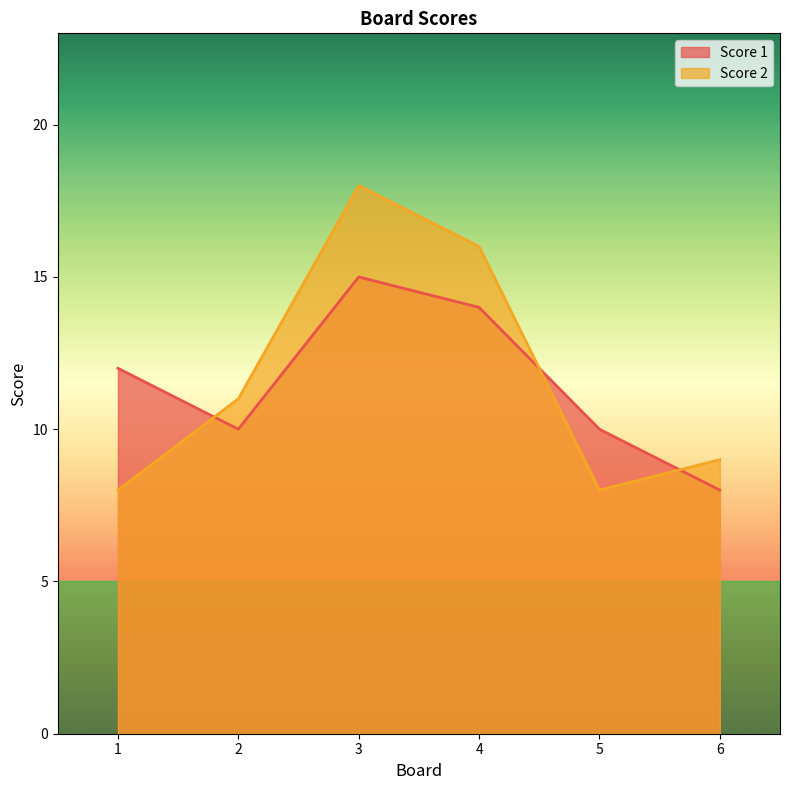

At how many categories does at least one series exceed 8?

6